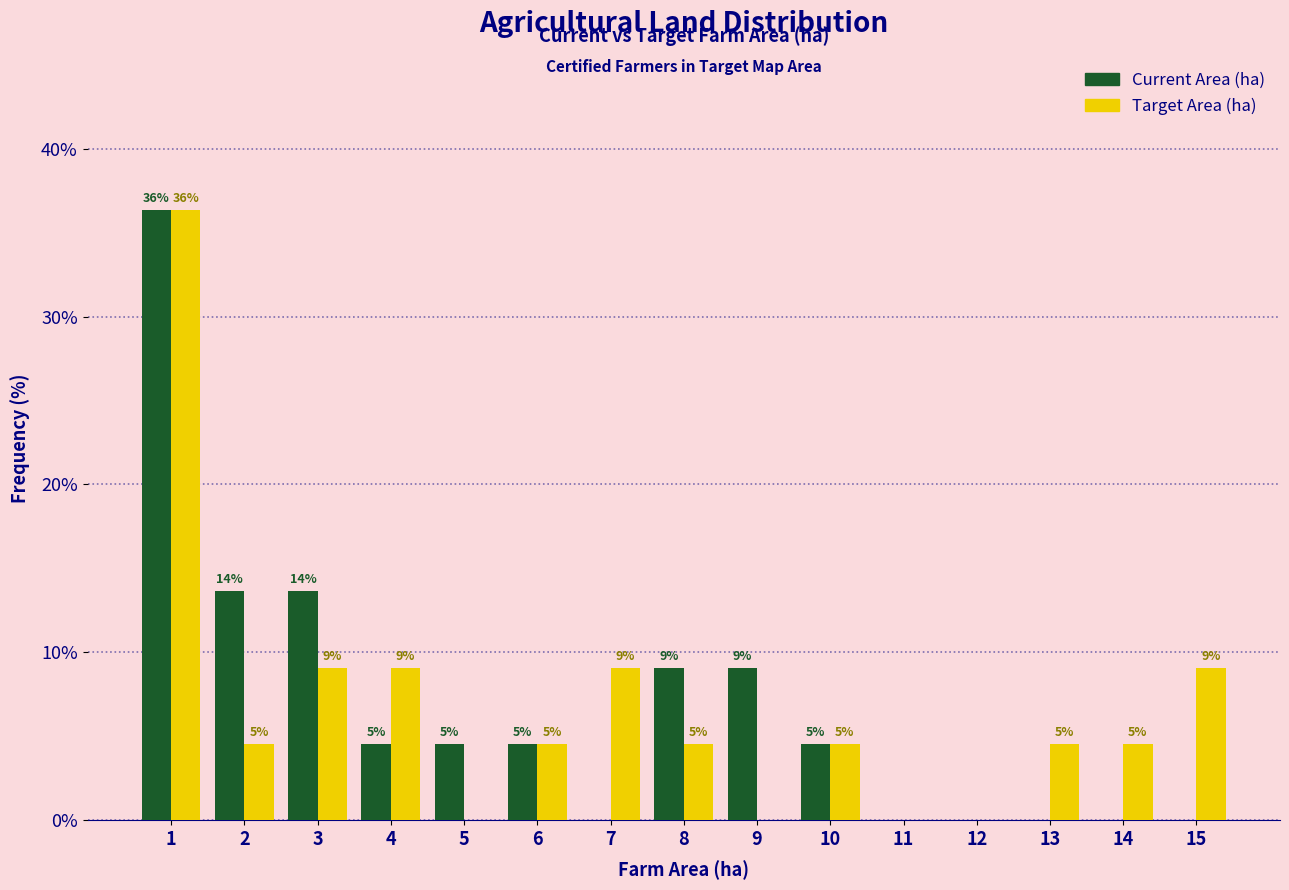

What are all the series names shown in the legend?

Current Area (ha), Target Area (ha)